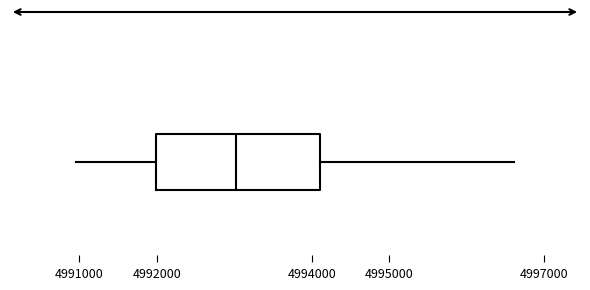

Transcribe this box plot: give where the median line is, the range the box spans, and where the two whiskers end, as read against the x-axis. The values are not printed on the chart, so give them approximately, as read against the axis.

median 4993000, box 4992000 to 4994100, whiskers 4991000 to 4996600